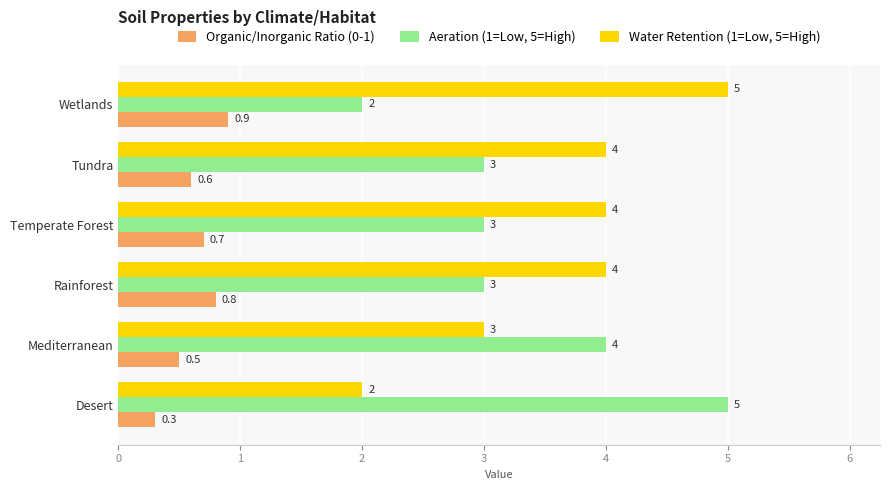

Where is Water Retention (1=Low, 5=High) nearest to the value 3?

Mediterranean